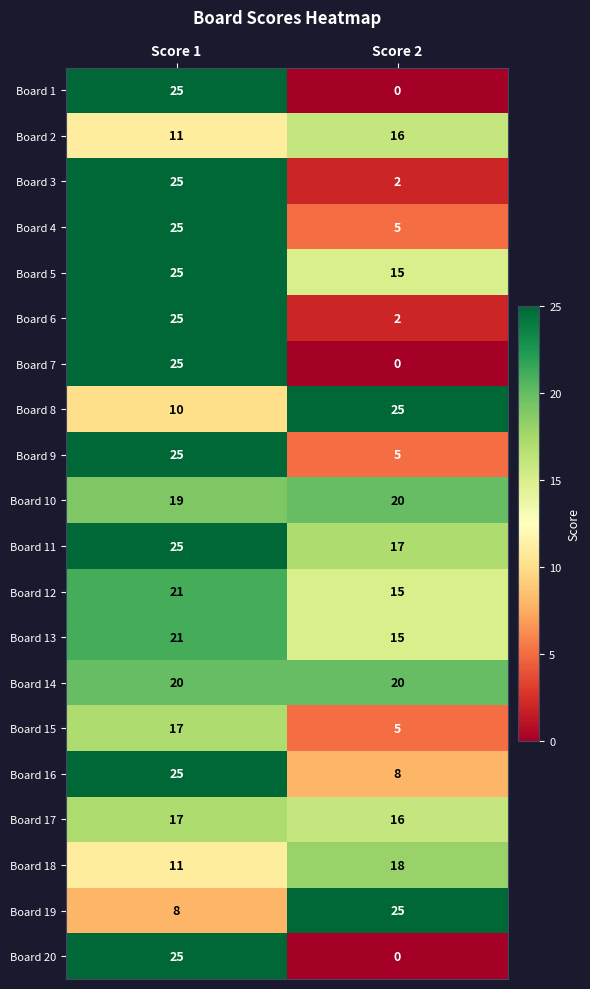

Which category has the lowest value across all series?

Score 2